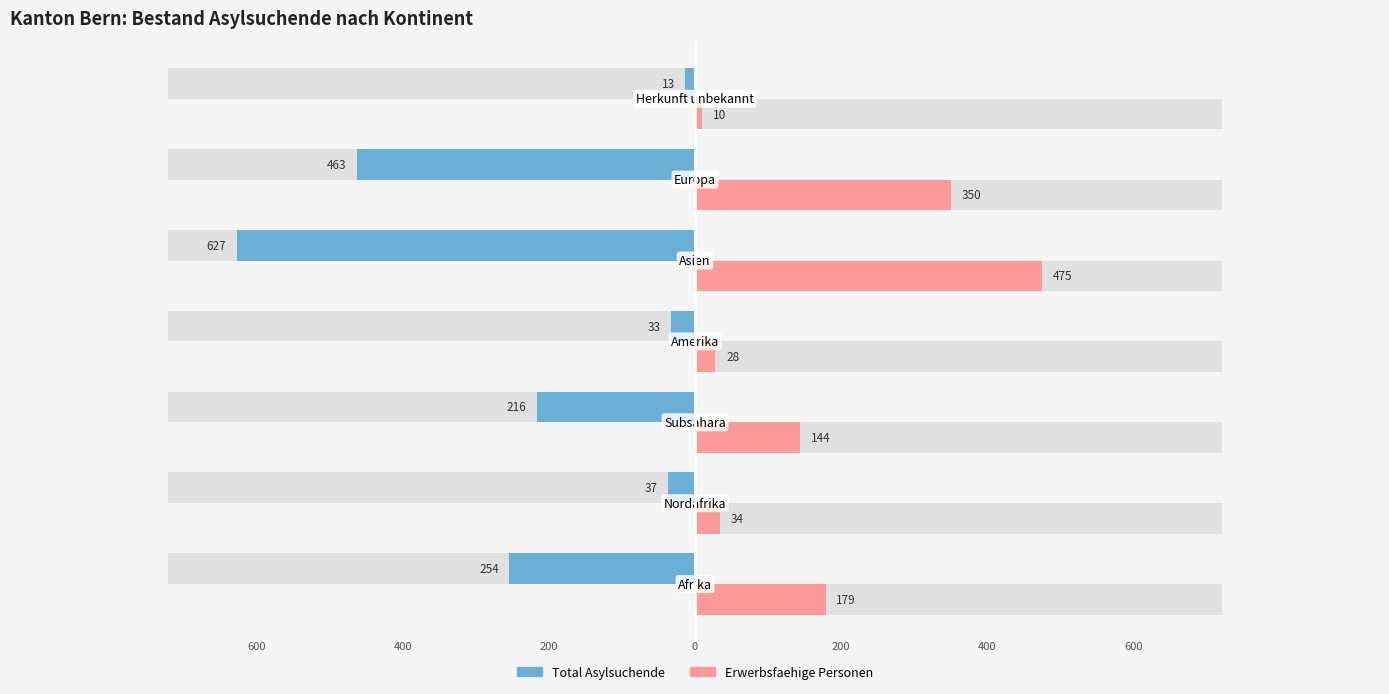

How many data points in Erwerbsfaehige Personen are above 144?

3